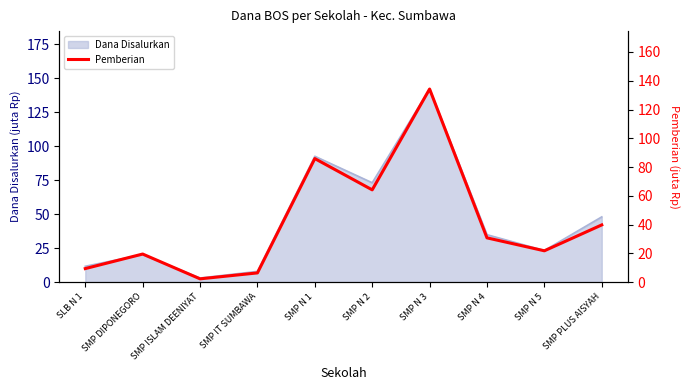

True or false: the data shows 57.2 at SMP PLUS AISYAH.

False